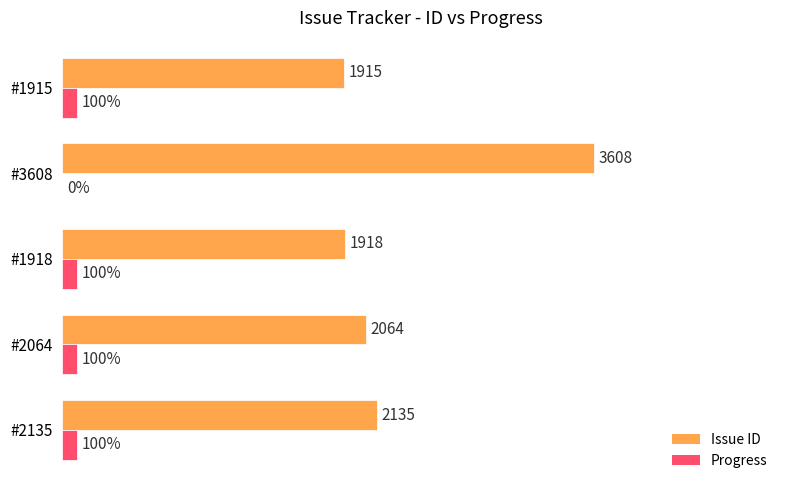

What are all the series names shown in the legend?

Issue ID, Progress